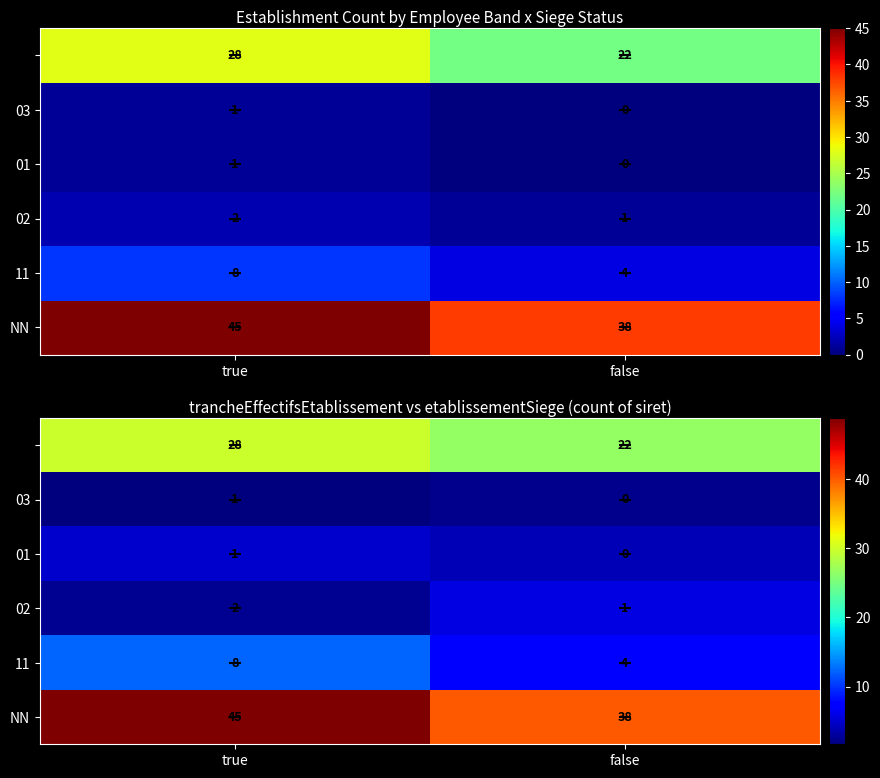

The value of 02 at false is 3.2. True or false?

False